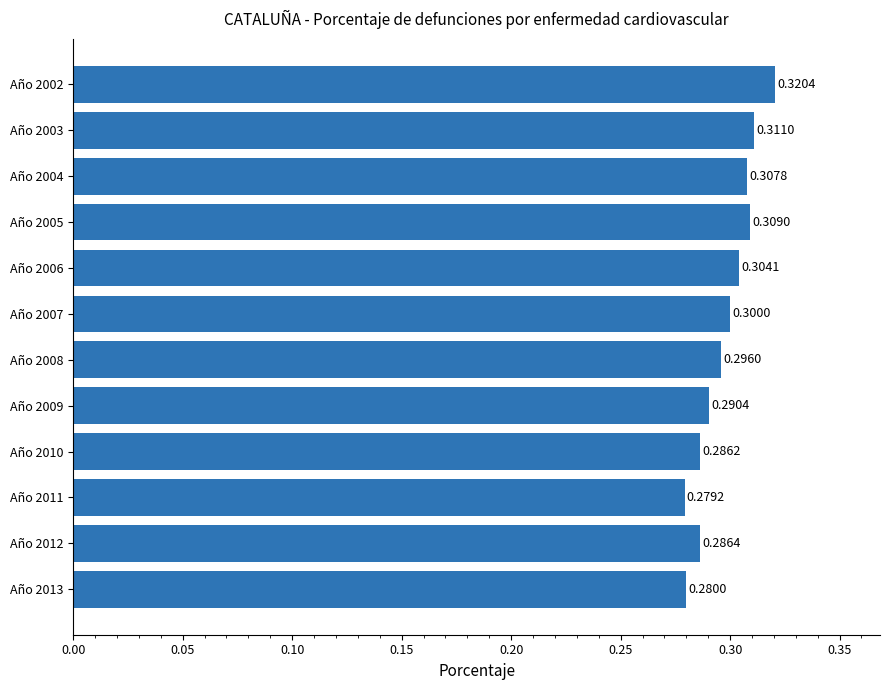

What is the sum of all values?

3.6